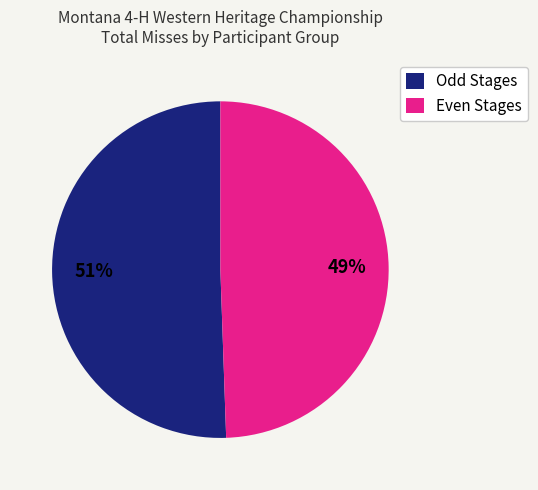

To the nearest percent, what portion does Odd Stages represent?

51%